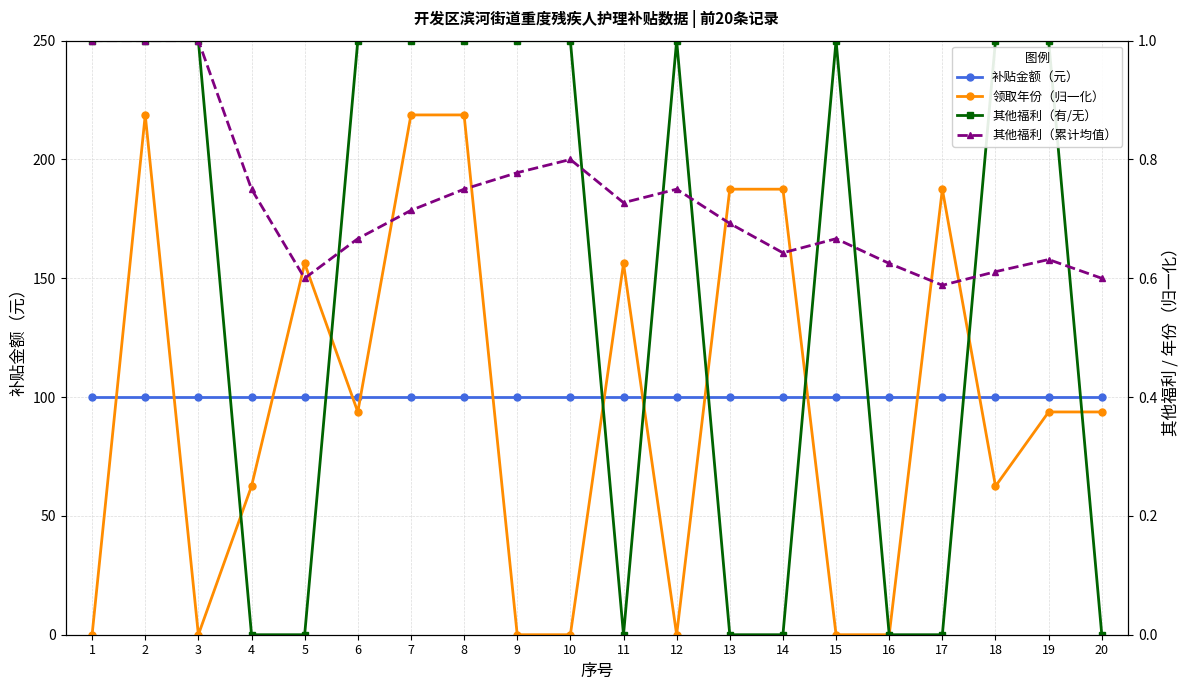

List the series in order of their peak value, highest first.

补贴金额（元）, 其他福利（有/无）, 其他福利（累计均值）, 领取年份（归一化）